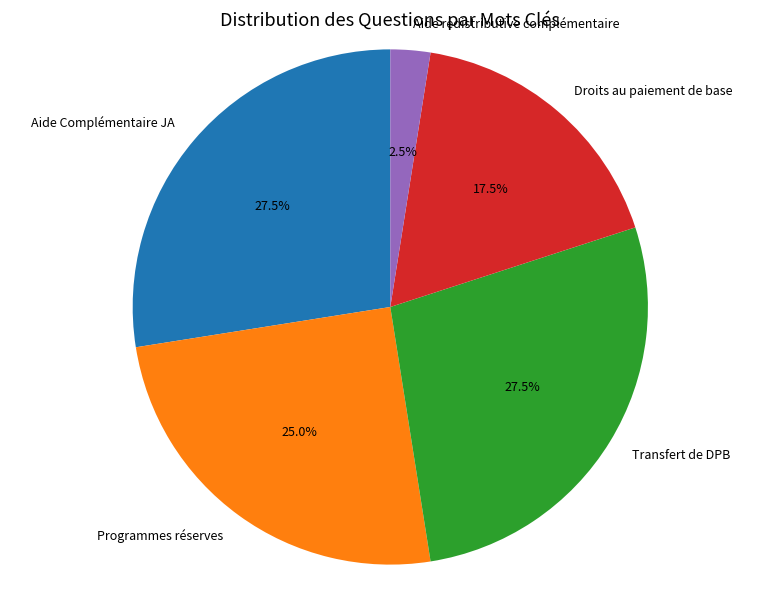

Approximately how many times larger is the value at Aide Complémentaire JA compared to Transfert de DPB?

1.0